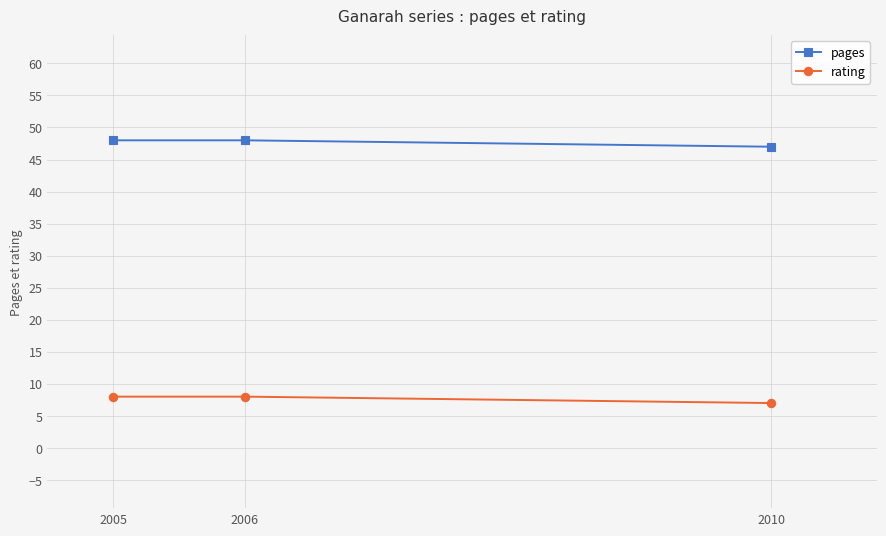

How many lines are shown in the chart?

2